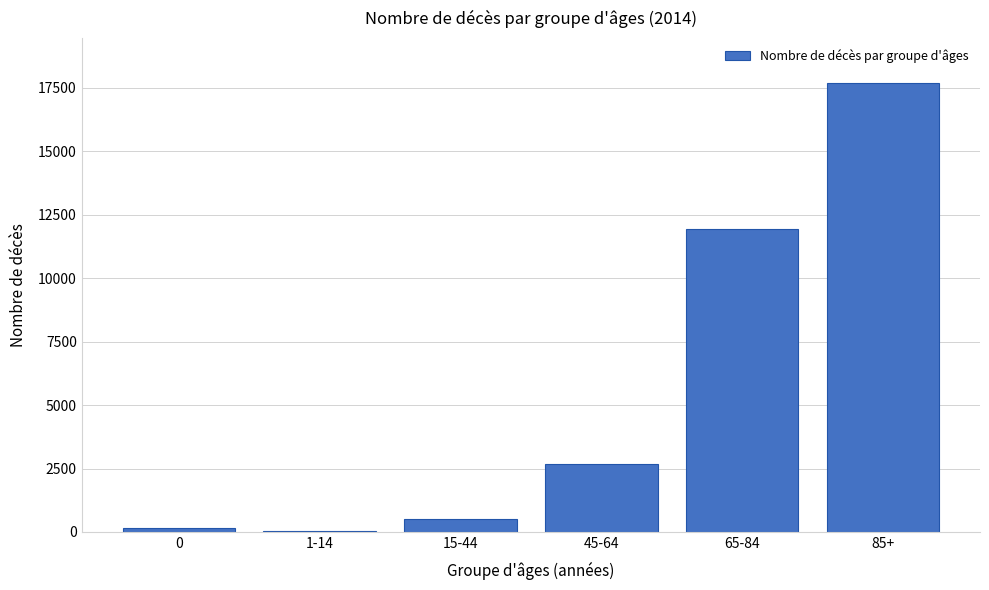

Reading right to left, list all the values displayed in this chart.

85+=17698	65-84=11940	45-64=2662	15-44=502	1-14=48	0=138